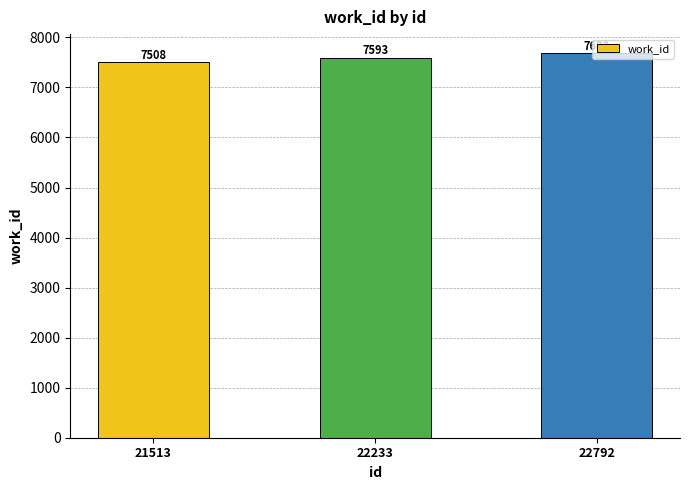

What is the average value?

7594